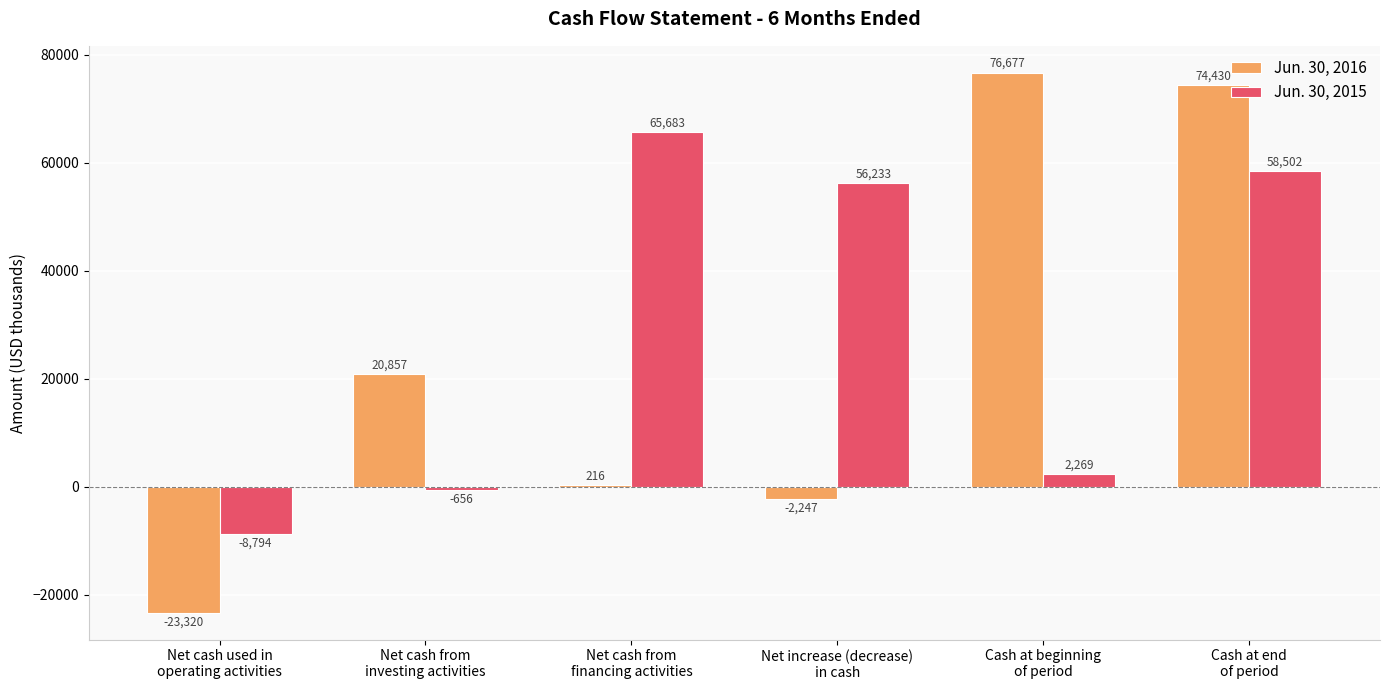

Which series has the largest total across all categories?

Jun. 30, 2015